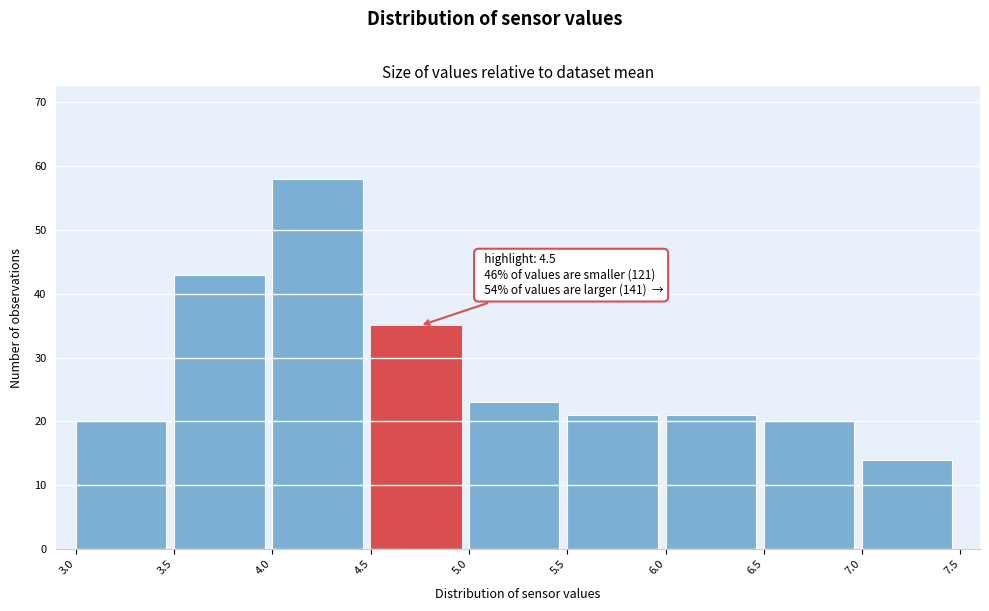

Which range on the x-axis has the tallest bar?

4.0 to 4.5